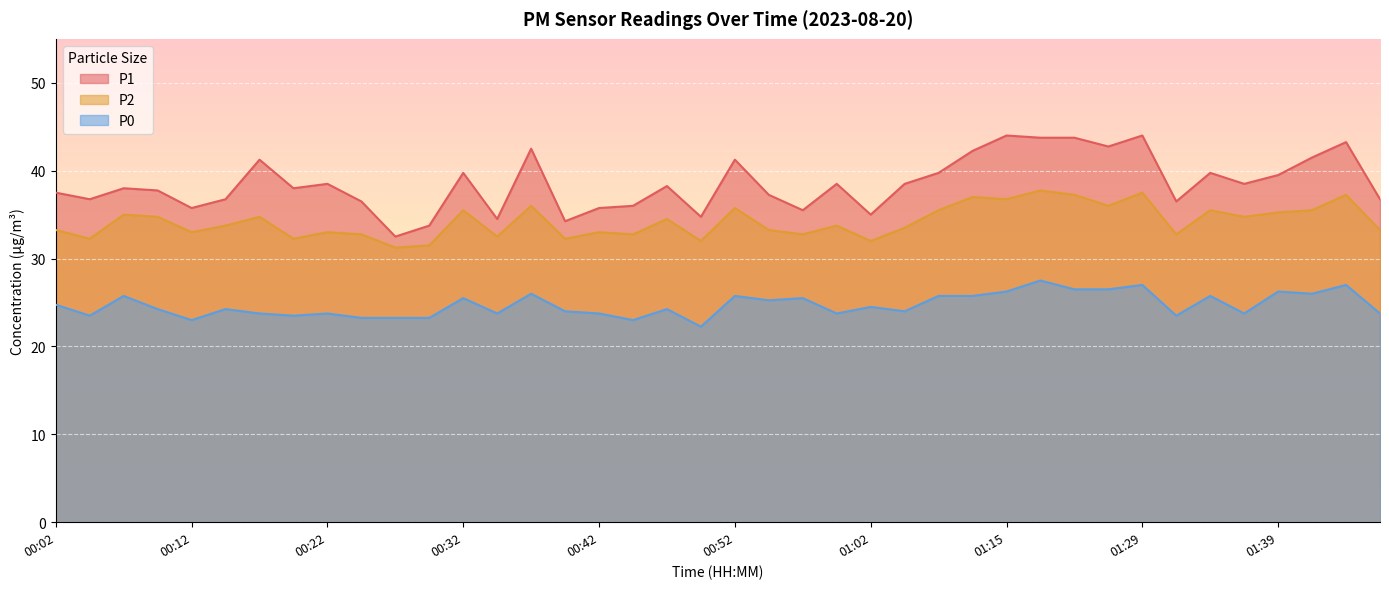

What is the total value across all series at 01:18?

109.0